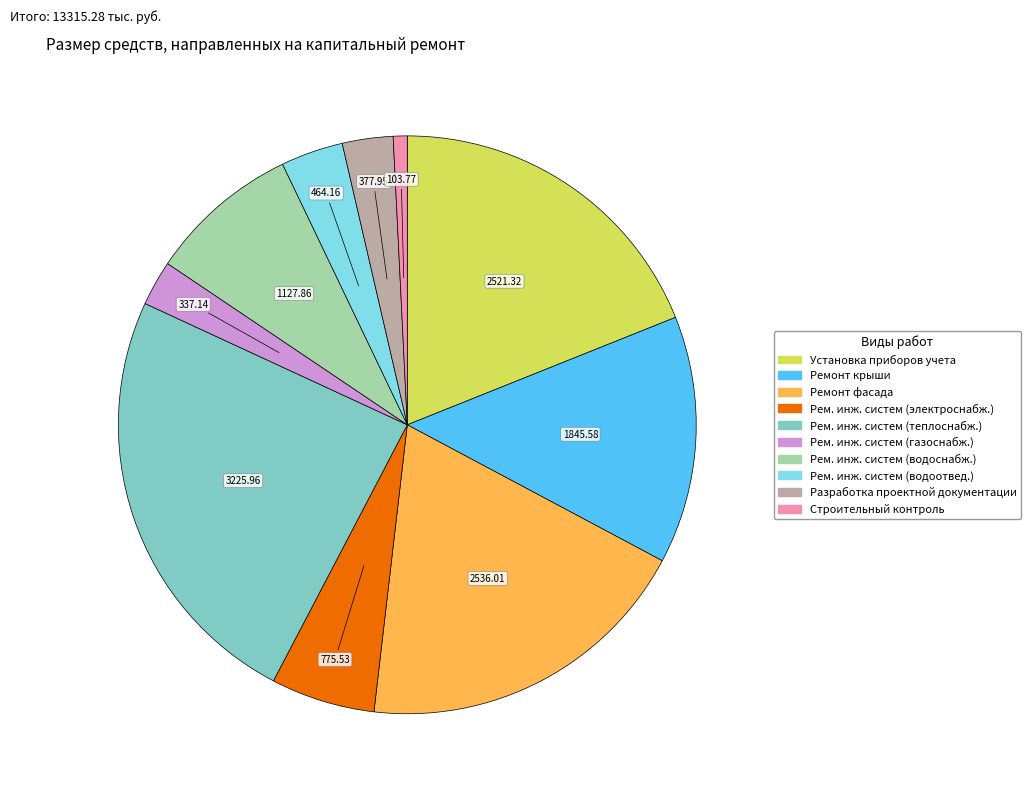

Is there any slice that represents more than half of the pie?

No